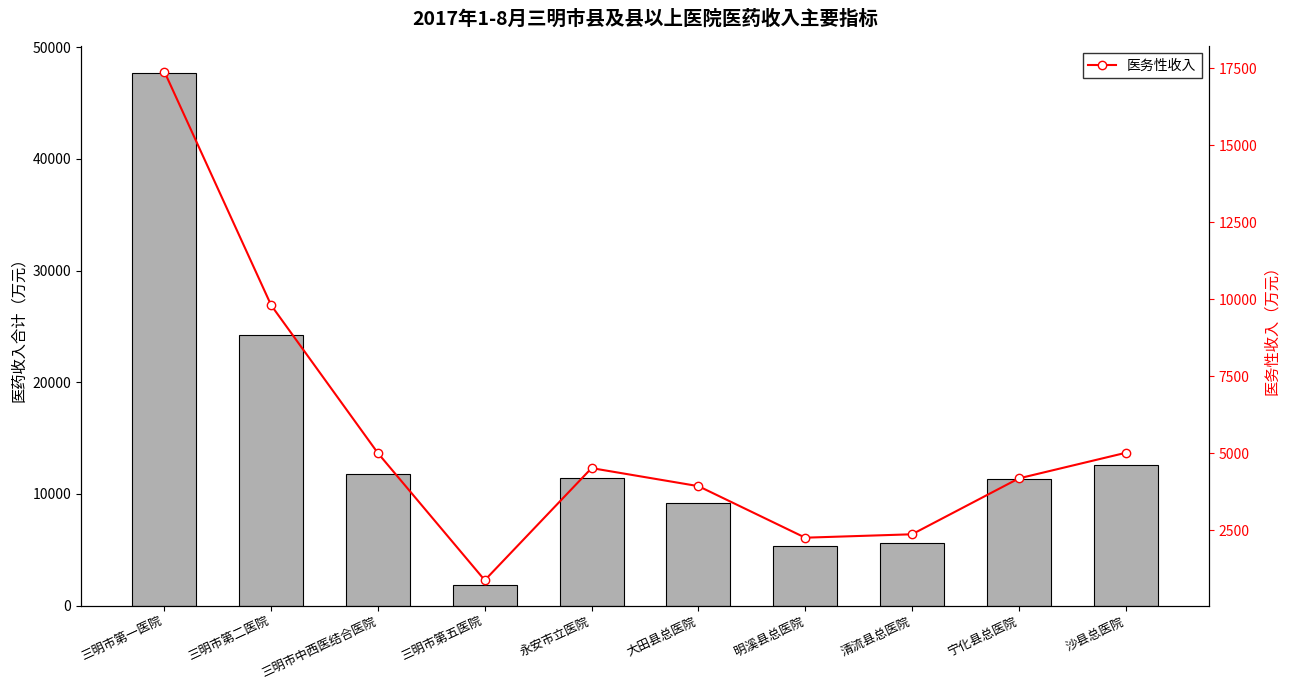

Rank the series by their average value, from highest to lowest.

医药收入合计, 医务性收入